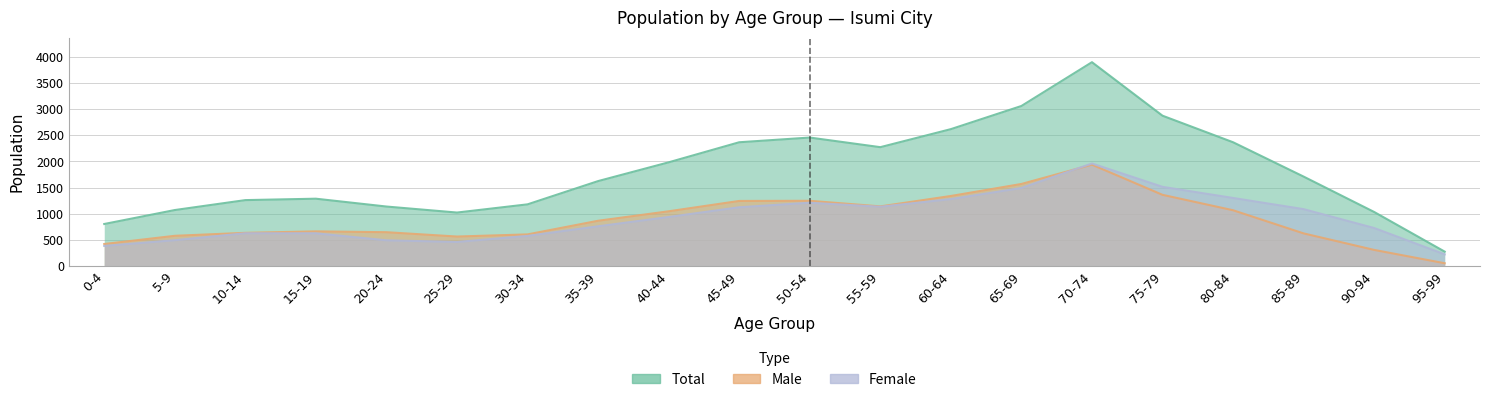

Does the chart have visible grid lines?

Yes